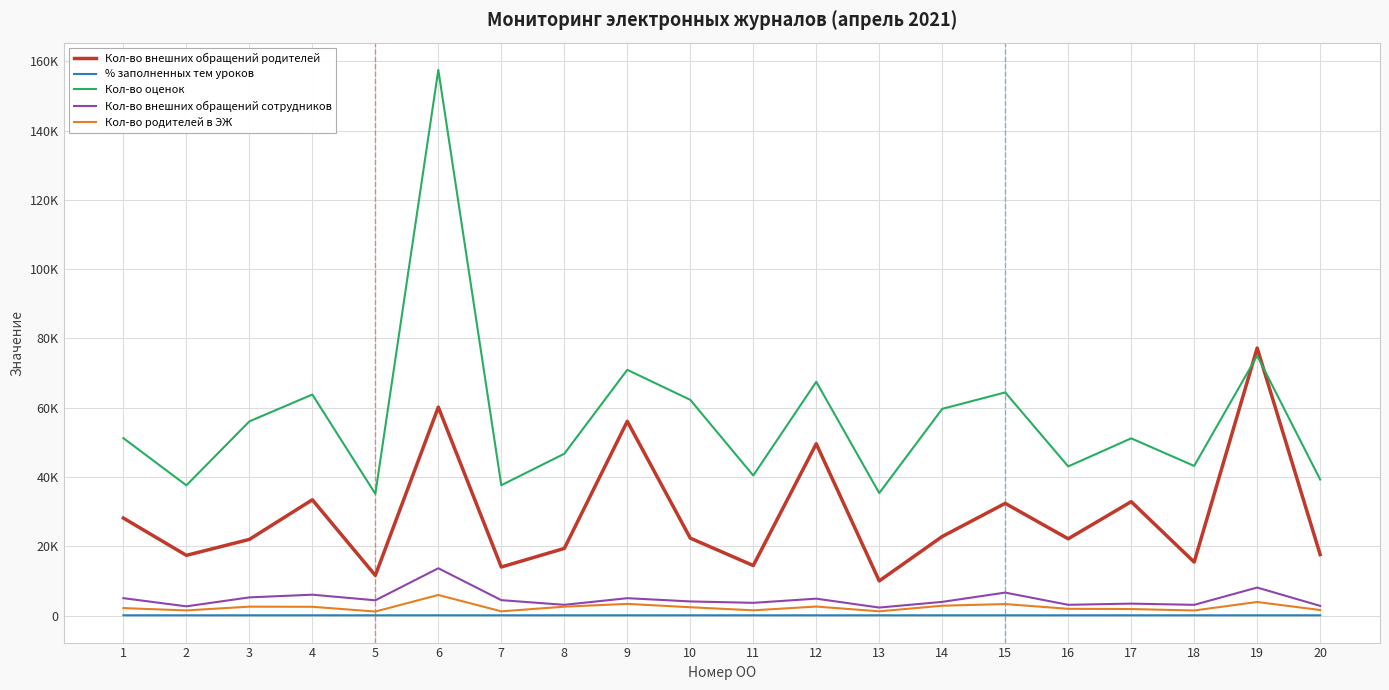

What is the difference between the Кол-во оценок values at 3 and 12?

11435